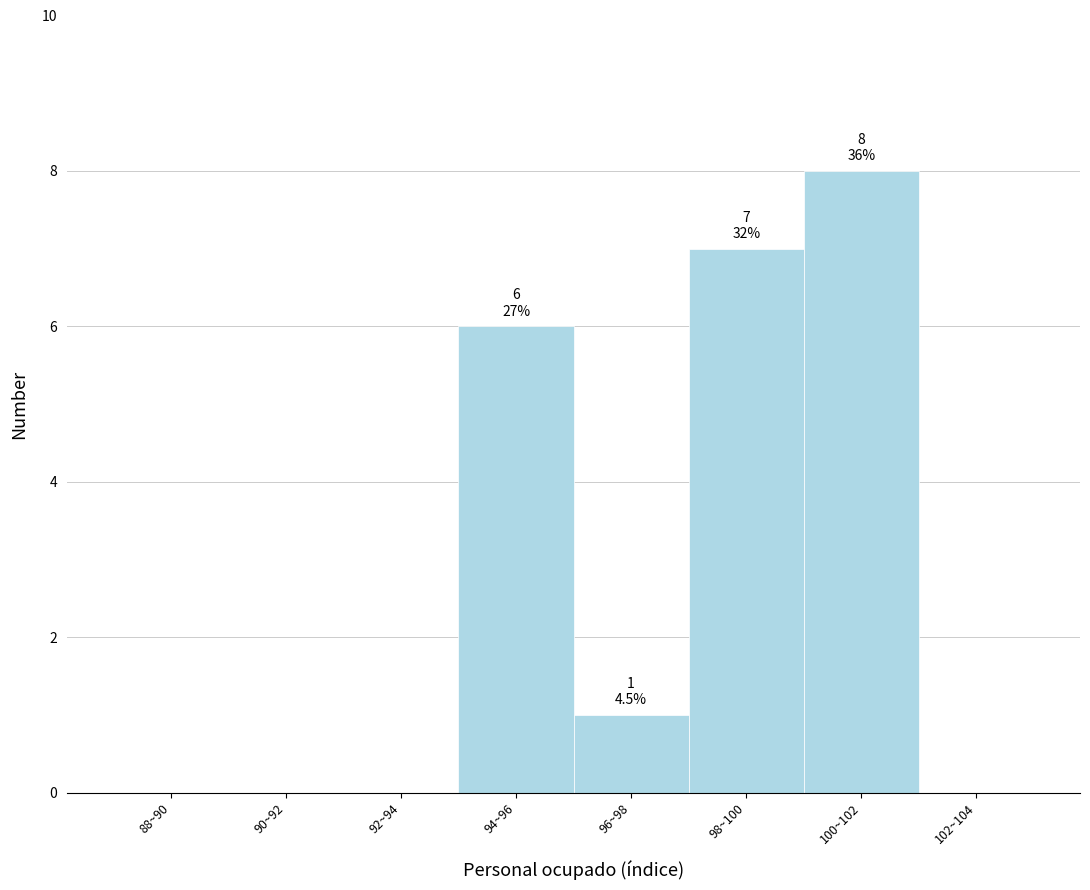

Reading left to right, list all the values displayed in this chart.

88~90=0	90~92=0	92~94=0	94~96=6	96~98=1	98~100=7	100~102=8	102~104=0